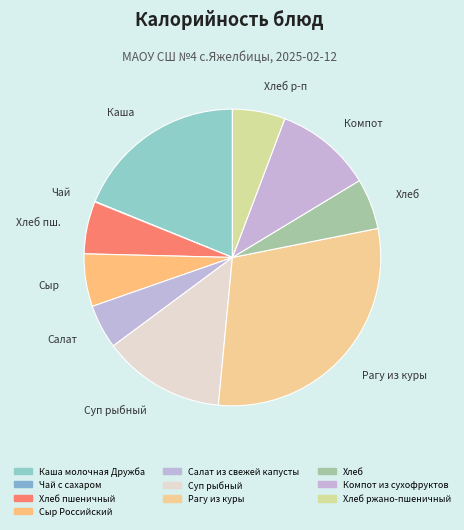

What percentage is the Салат из свежей капусты slice, to the nearest percent?

5%